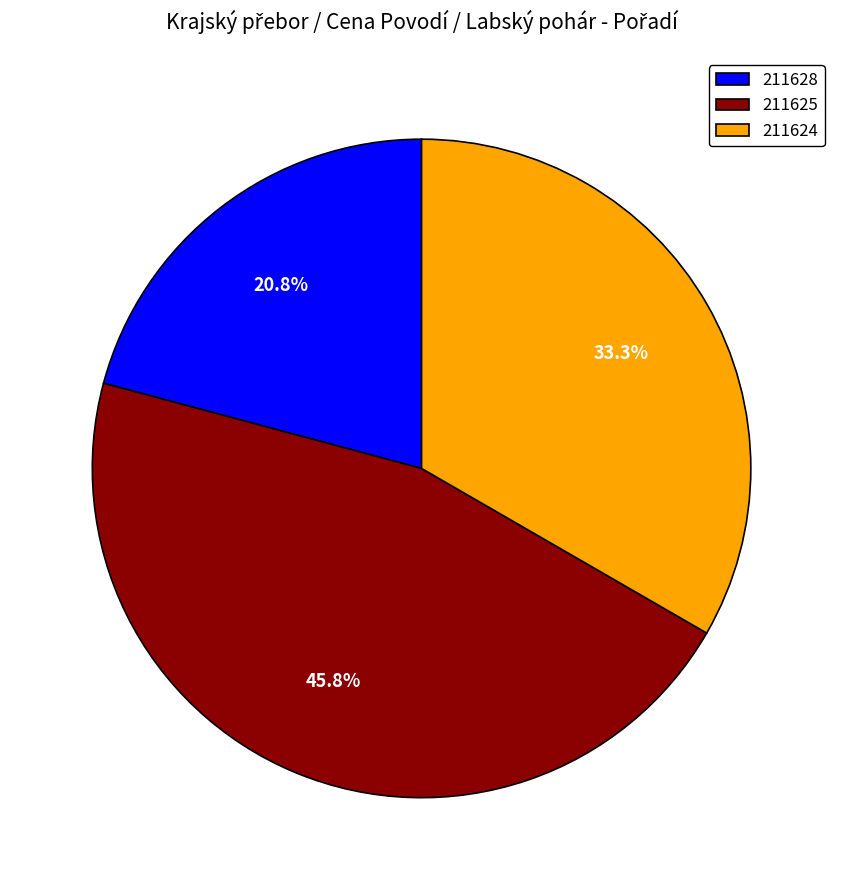

How many segments does this pie chart have?

3